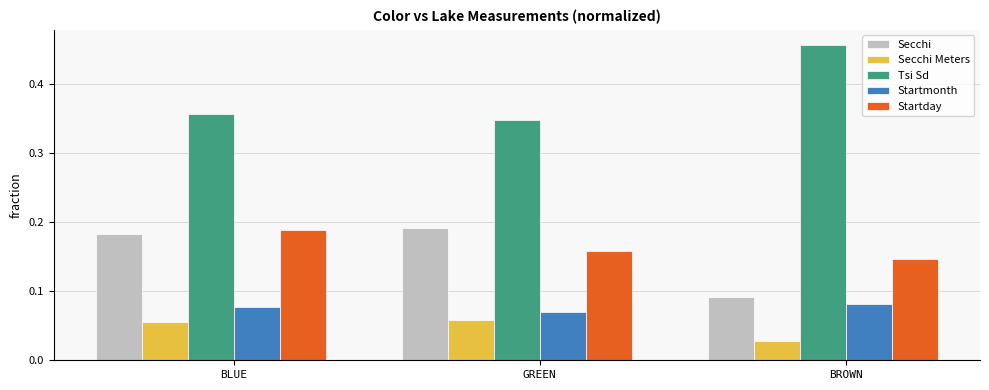

Rank the categories by Startday value from highest to lowest.

BLUE, GREEN, BROWN